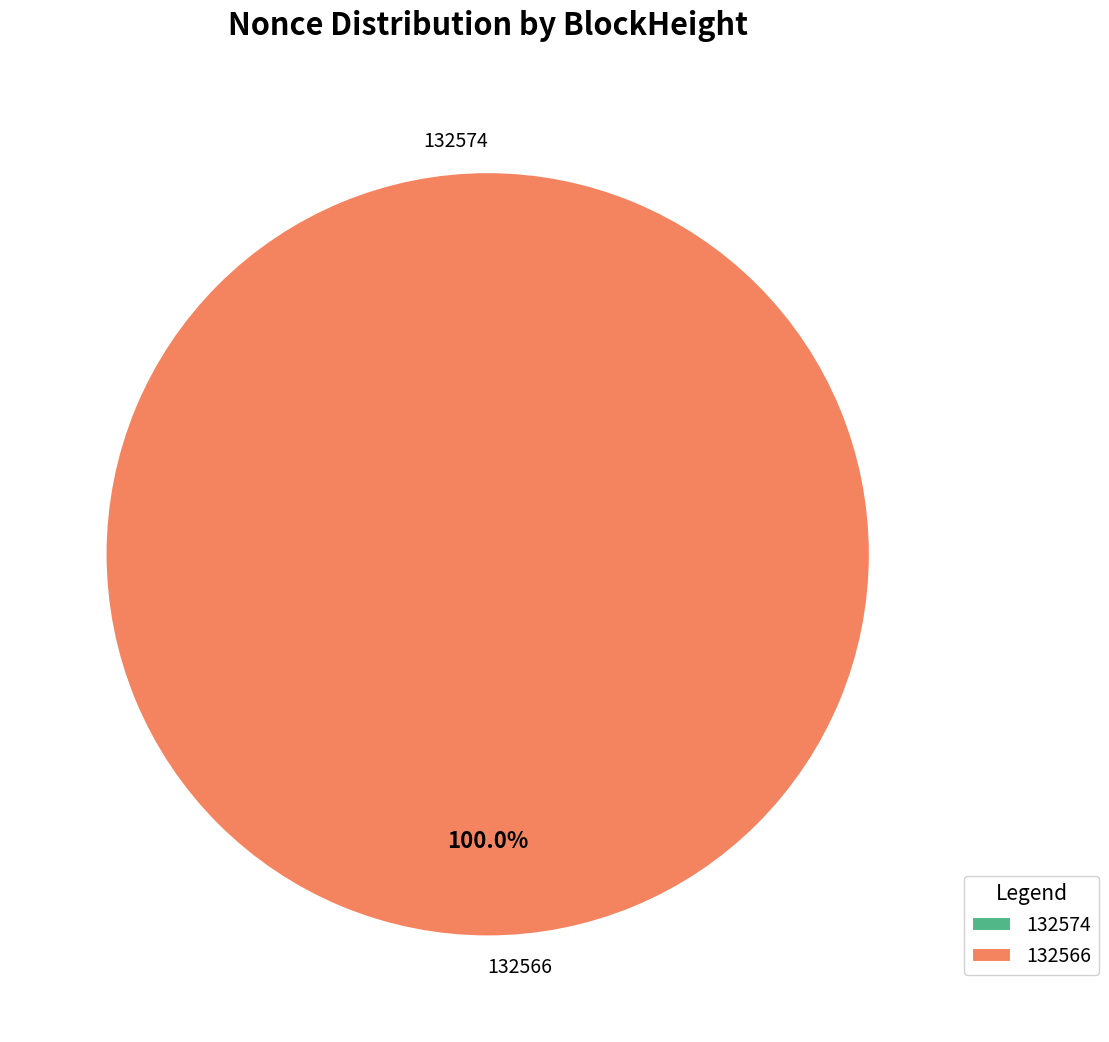

Which has a higher value, 132566 or 132574?

132566